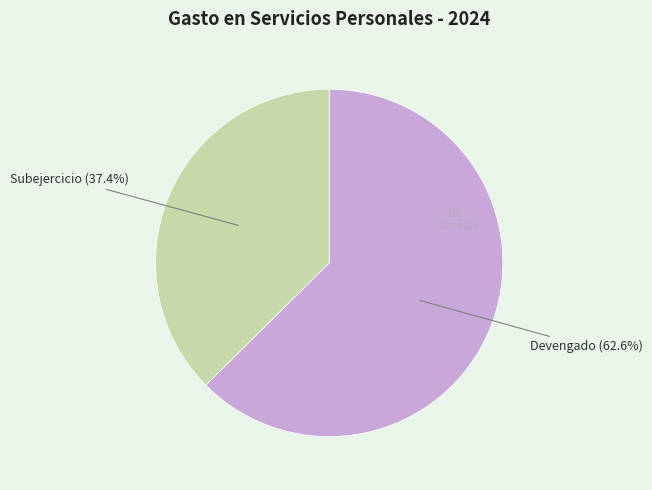

What is the total percentage of Subejercicio and Devengado?

100.0%